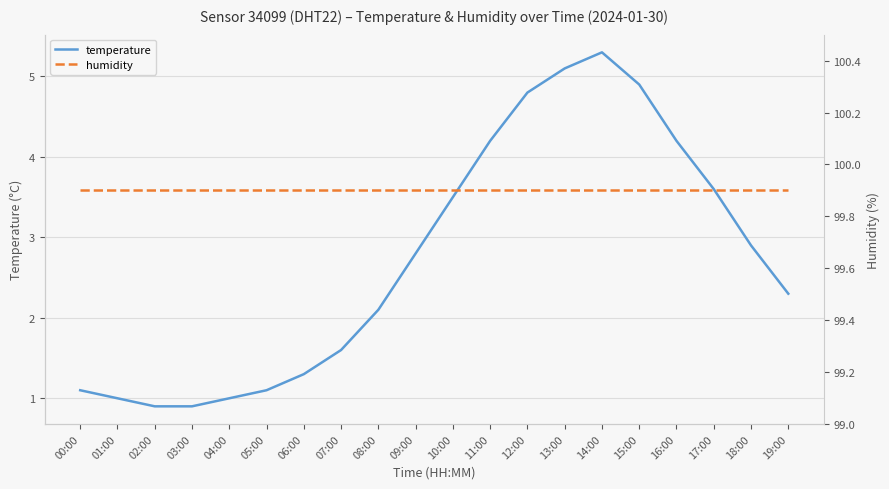

Does the chart have visible grid lines?

Yes